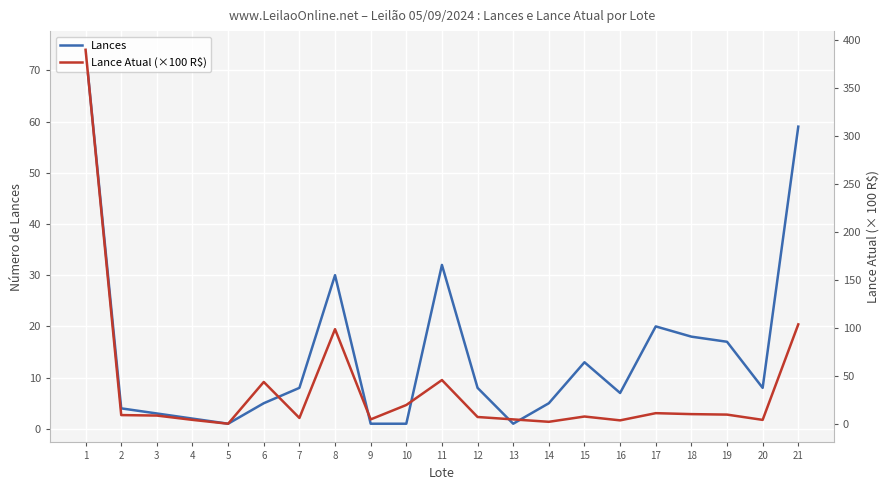

How many distinct data groups are displayed?

2